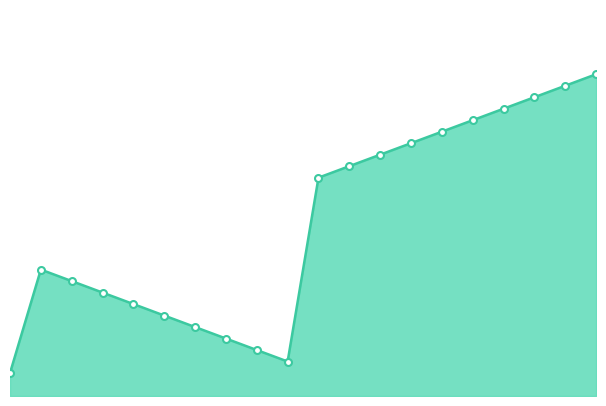

Rank the categories by value from highest to lowest.

19, 18, 17, 16, 15, 14, 13, 12, 11, 10, 1, 2, 3, 4, 5, 6, 7, 8, 9, 0